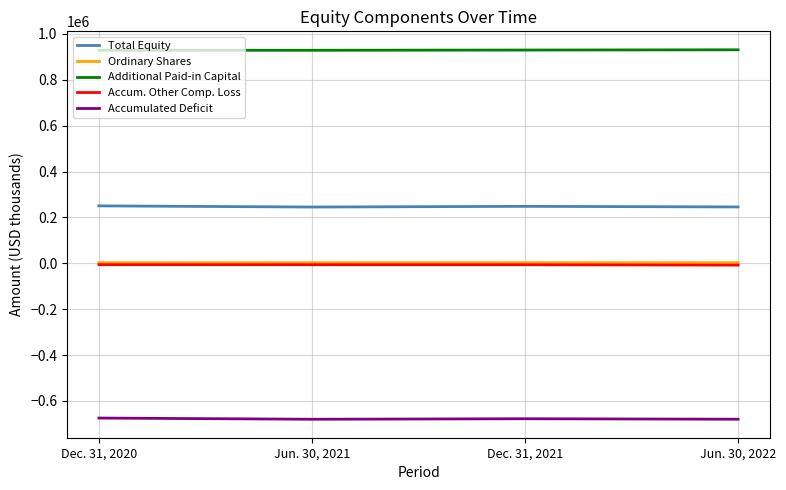

True or false: Total Equity and Additional Paid-in Capital intersect in this chart.

False